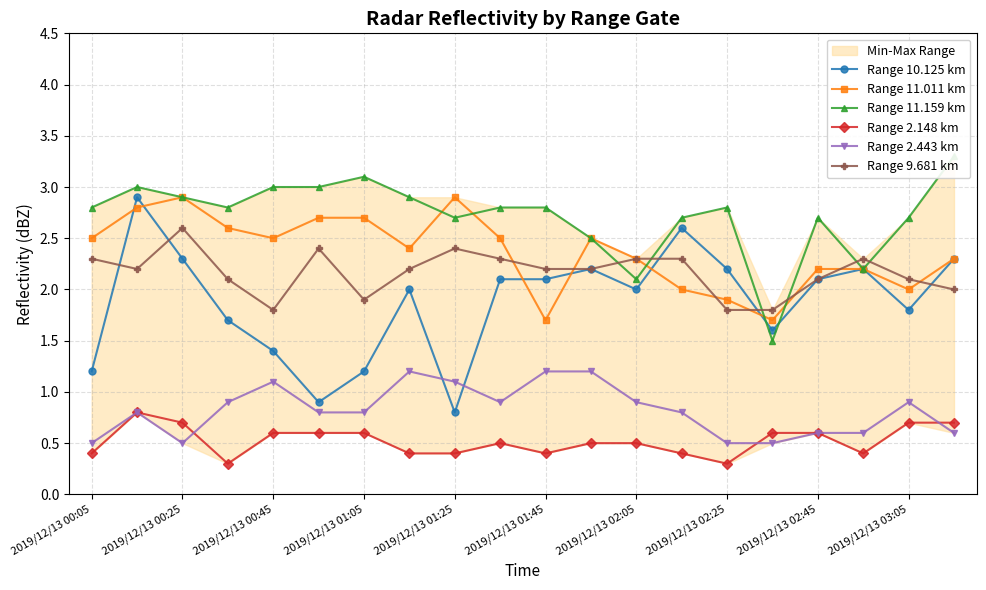

How many times do Range 9.681 km and Range 11.159 km cross each other?

6